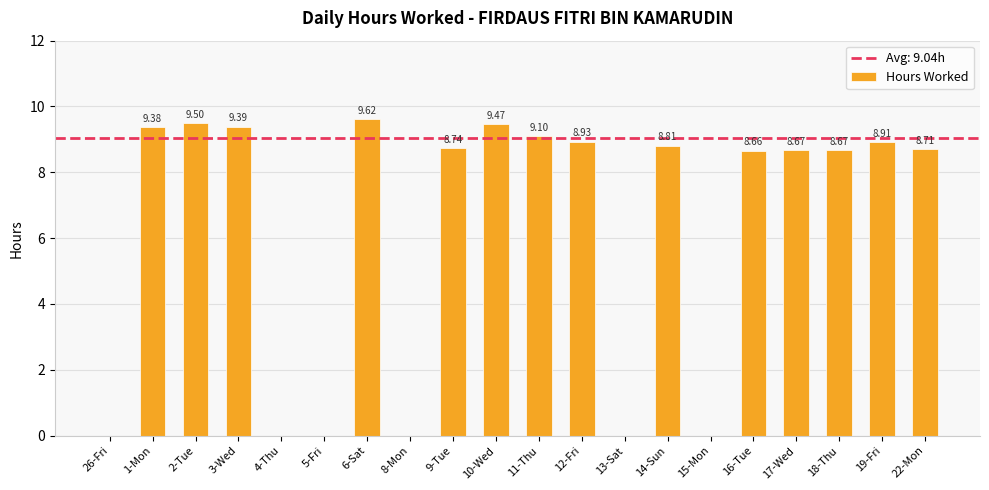

What is the change in value from 5-Fri to 12-Fri?

+8.9